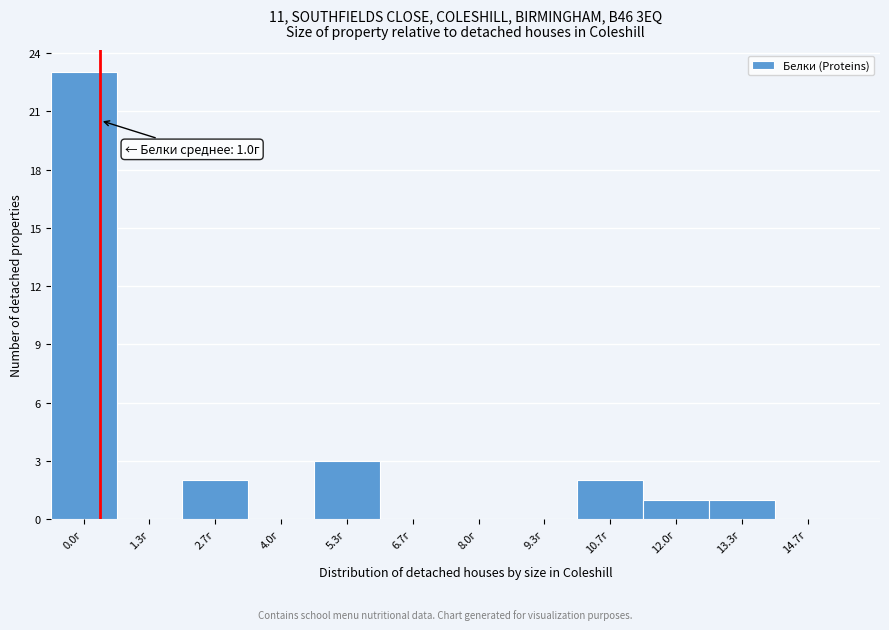

Reading left to right, list all the values displayed in this chart.

0.0г=23	1.3г=0	2.7г=2	4.0г=0	5.3г=3	6.7г=0	8.0г=0	9.3г=0	10.7г=2	12.0г=1	13.3г=1	14.7г=0